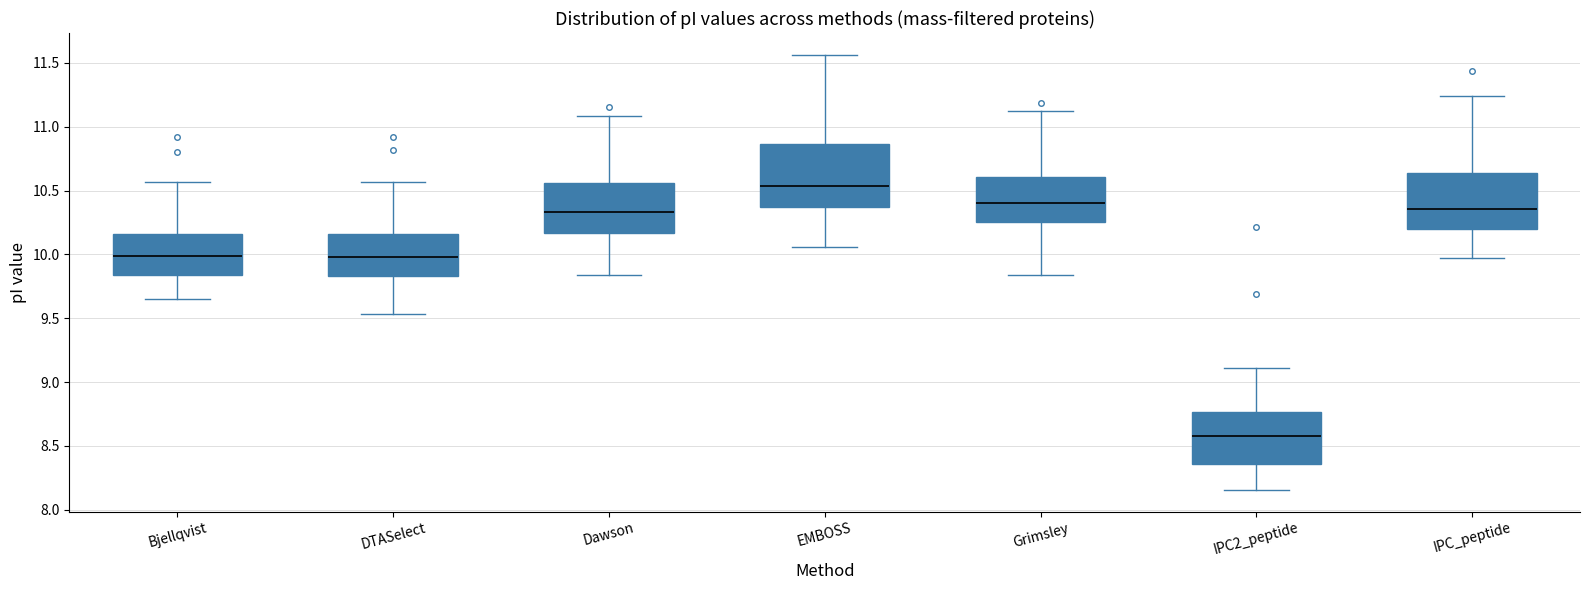

Where does the upper whisker of the box for Bjellqvist end on the y-axis? The values are not printed on the chart, so give them approximately, as read against the axis.

10.55